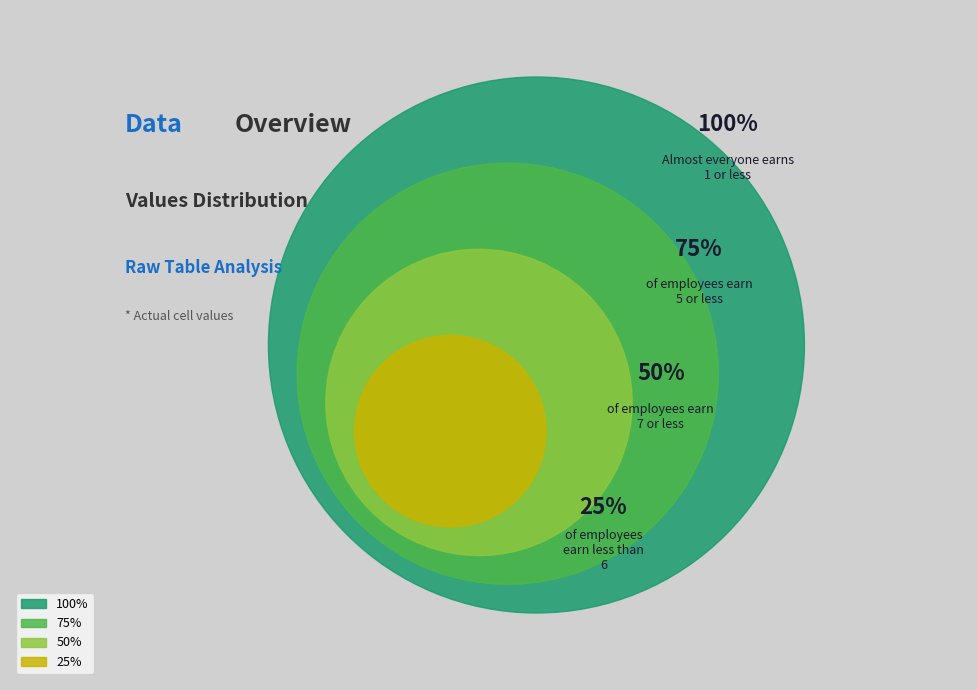

Is it true that 6 is 10% of the pie?

False